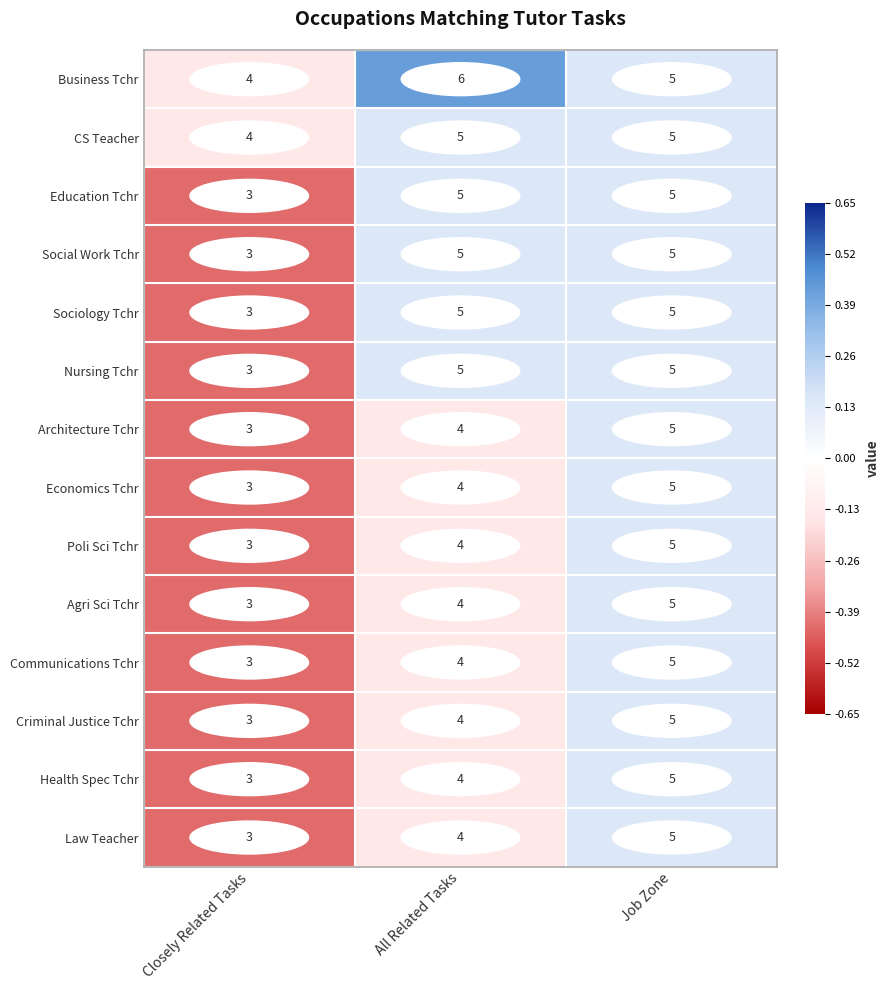

How many data points in Social Work Tchr are less than 5?

1